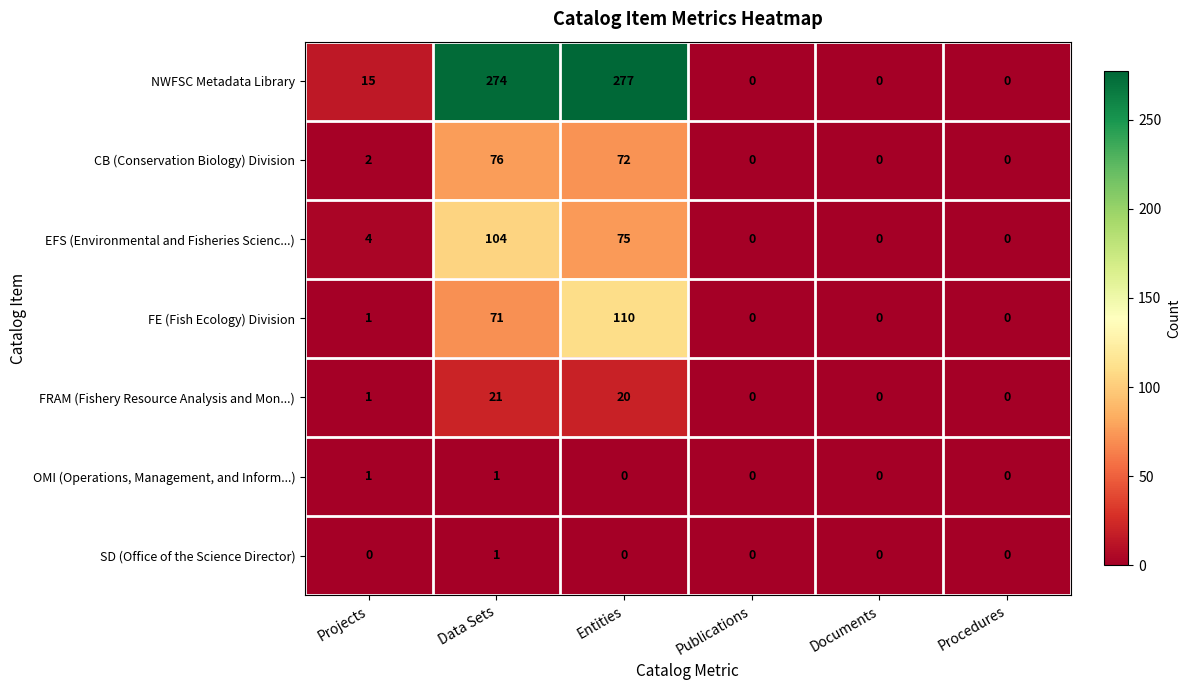

What is the difference between the maximum and minimum values in the EFS (Environmental and Fisheries Scienc...) series?

104